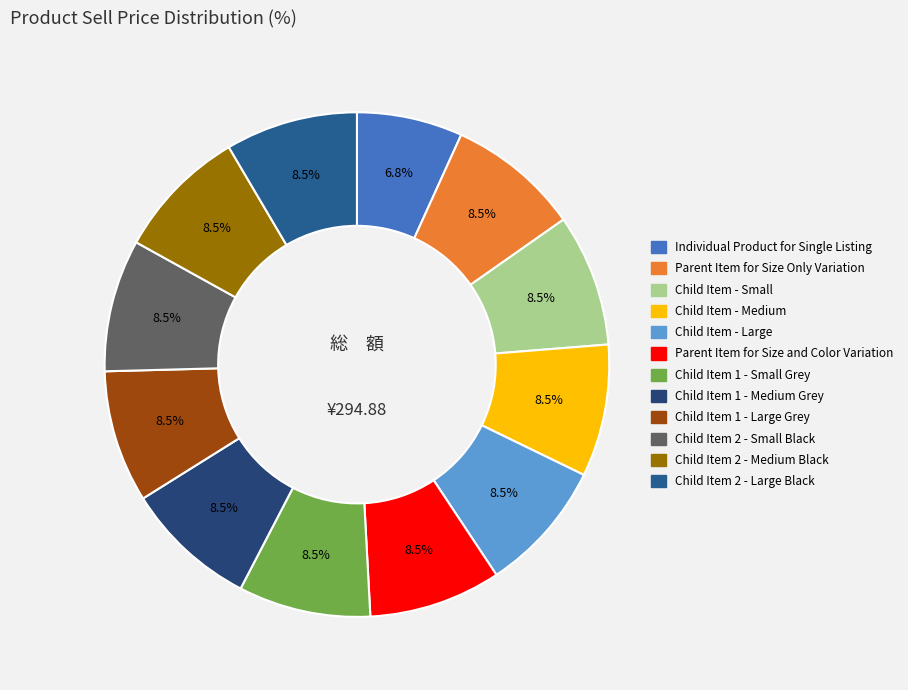

To the nearest percent, what percentage of the pie is Parent Item for Size Only Variation?

8%